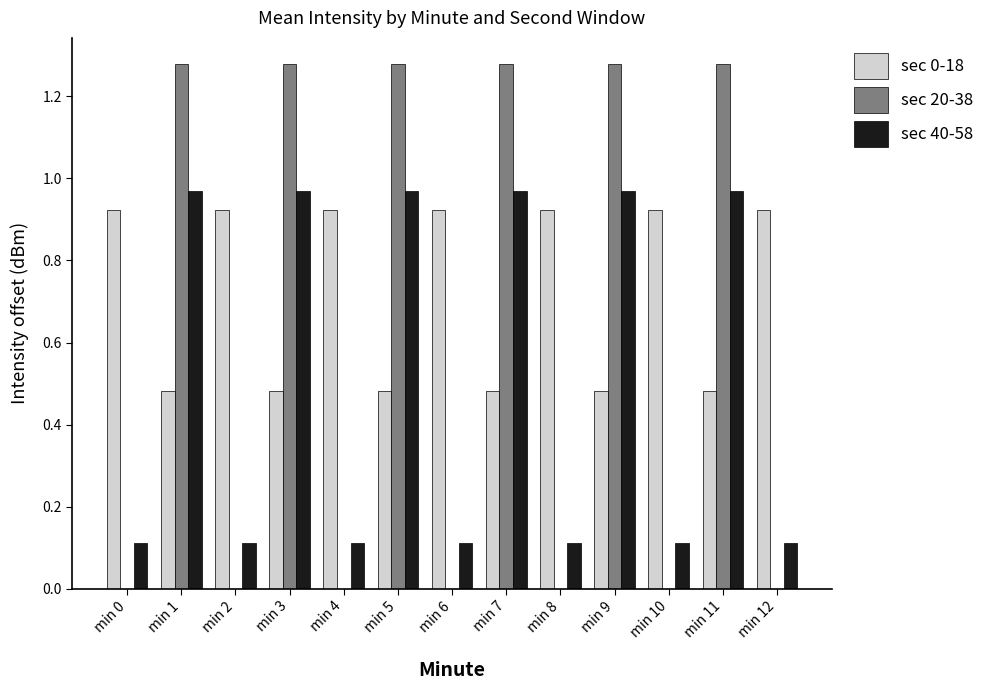

What is the sum of all sec 0-18 values?

9.4